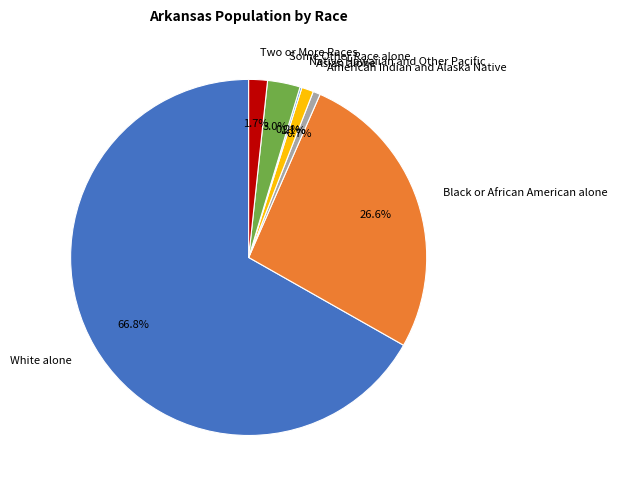

What is the largest slice in the pie chart?

White alone